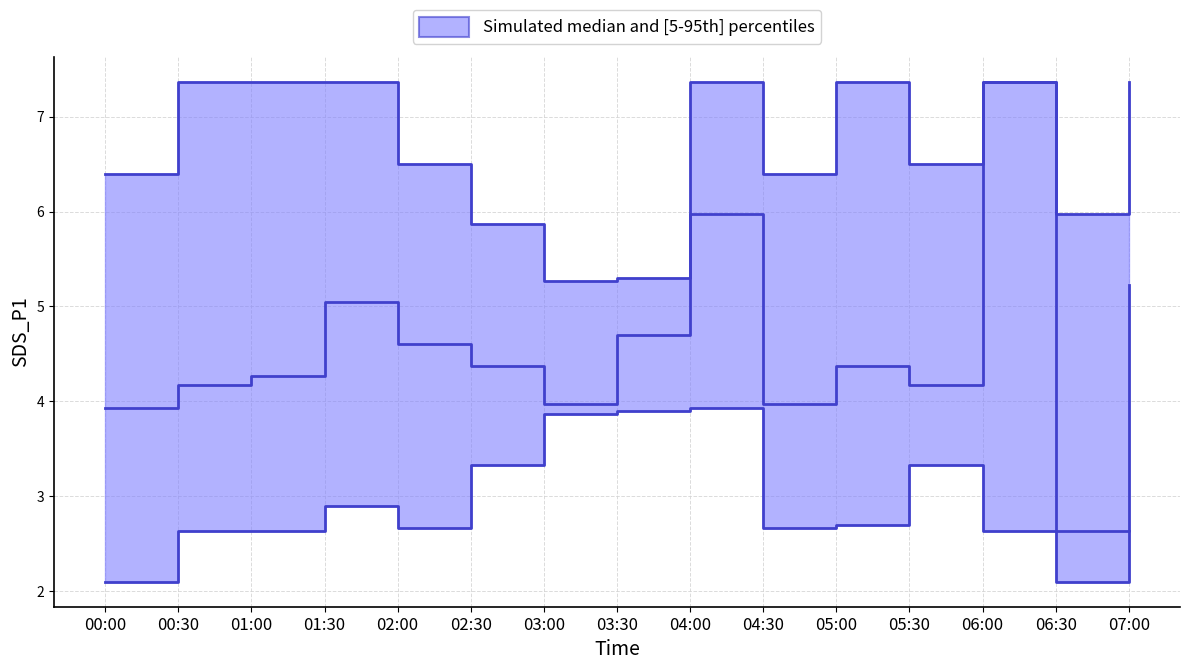

Rank the series at 04:30 from highest to lowest value.

SDS_P1_upper, SDS_P1_median, SDS_P1_lower